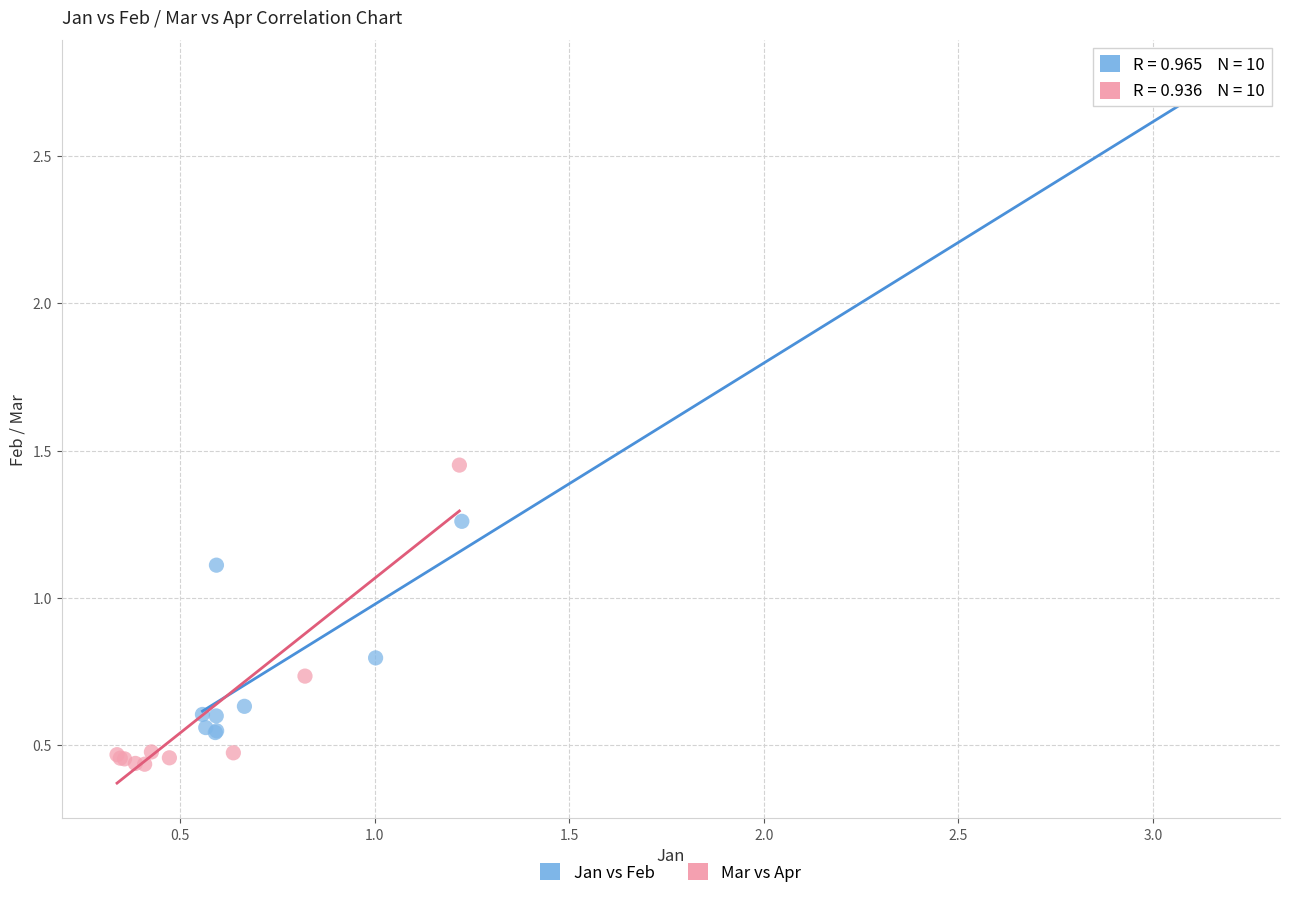

Which series contains the highest Y value?

Jan vs Feb